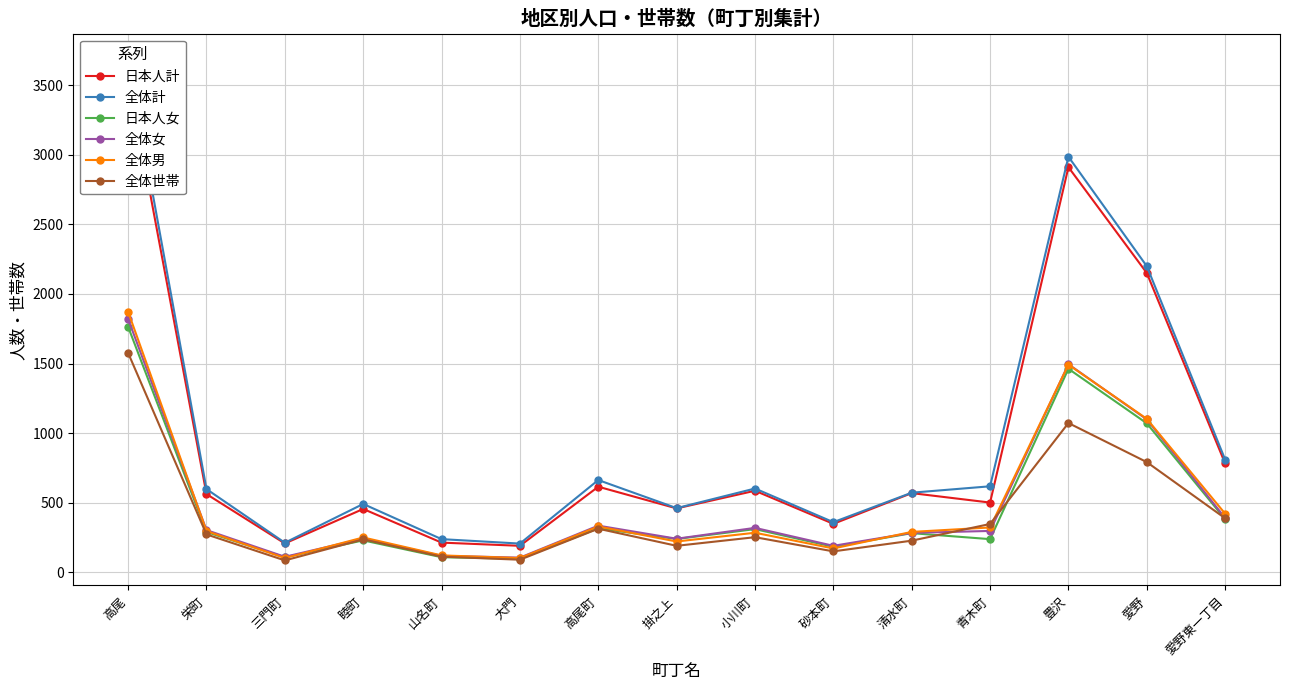

True or false: 全体計 and 日本人女 intersect in this chart.

False